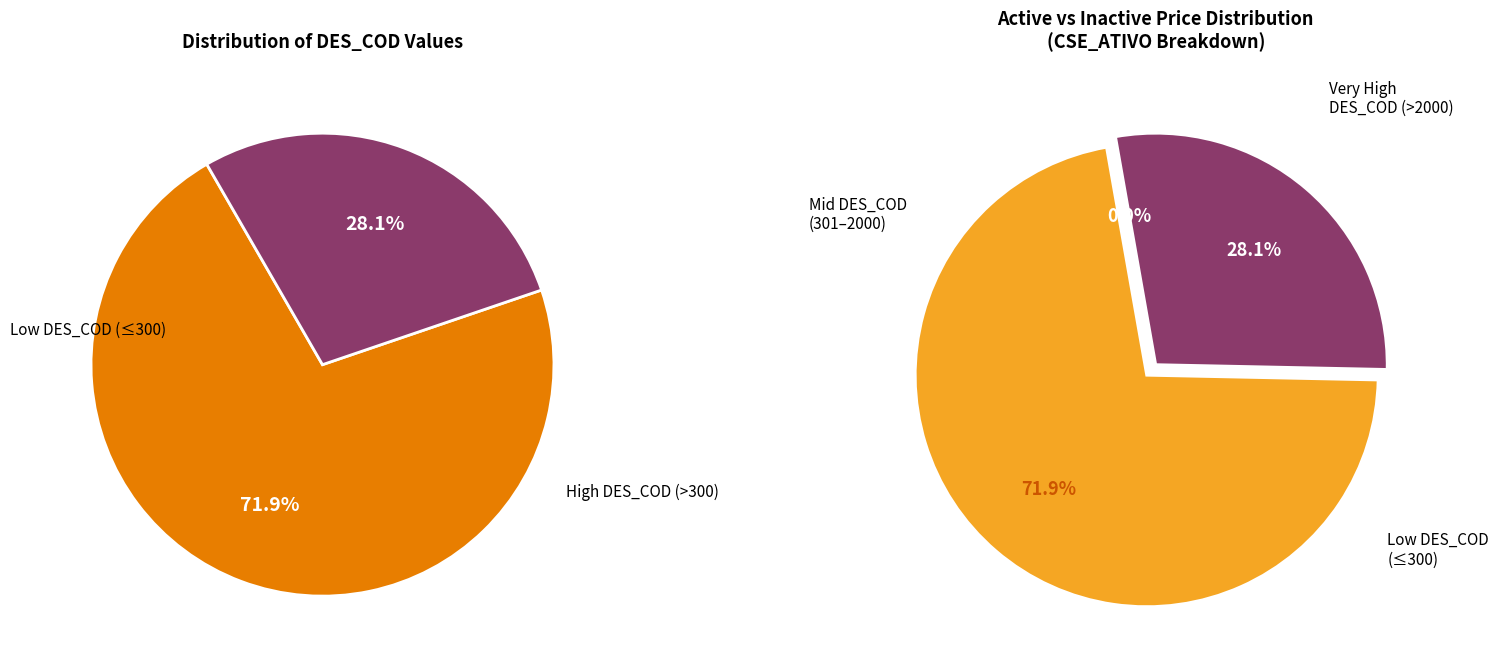

Is it true that 5 is 14% of the pie?

False